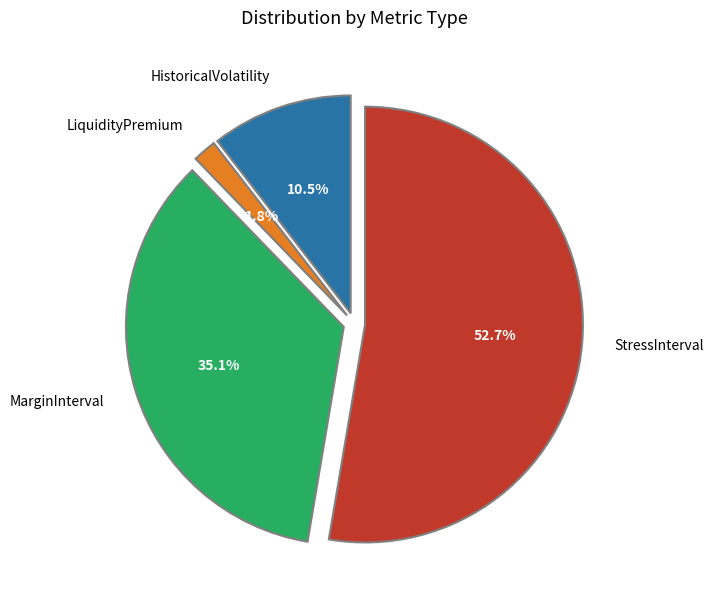

Rank the categories by value from lowest to highest.

LiquidityPremium, HistoricalVolatility, MarginInterval, StressInterval